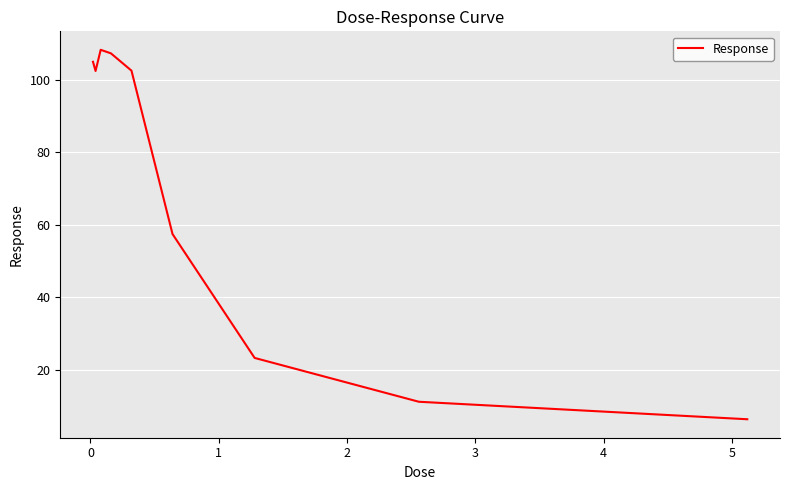

What is the minimum value shown in the chart?

6.4